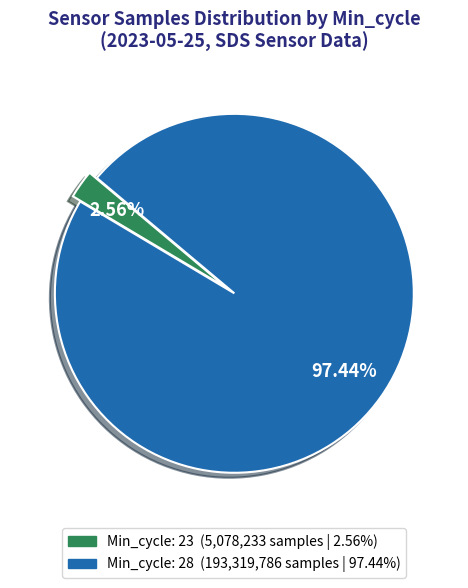

Is there a majority slice in this chart?

Yes